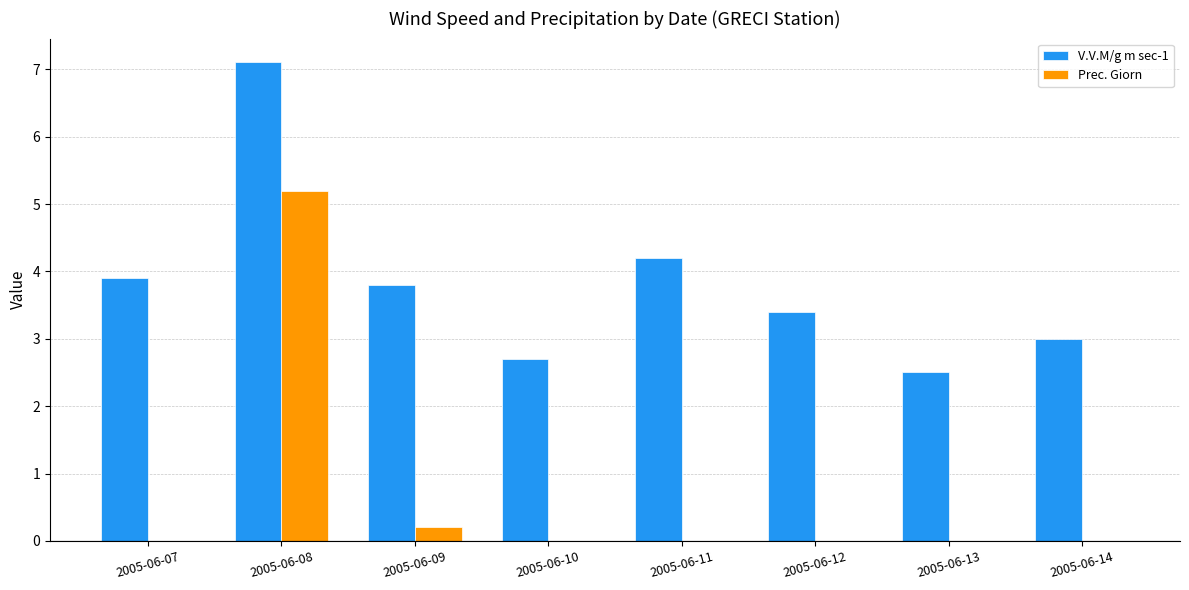

Where is V.V.M/g m sec-1 nearest to the value 4?

2005-06-07